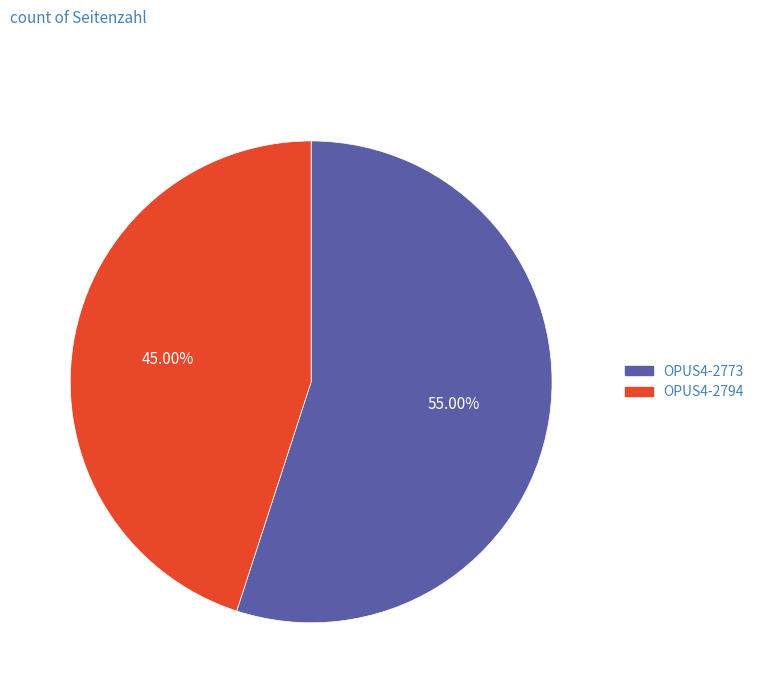

What percentage is the OPUS4-2773 slice, to the nearest percent?

55%